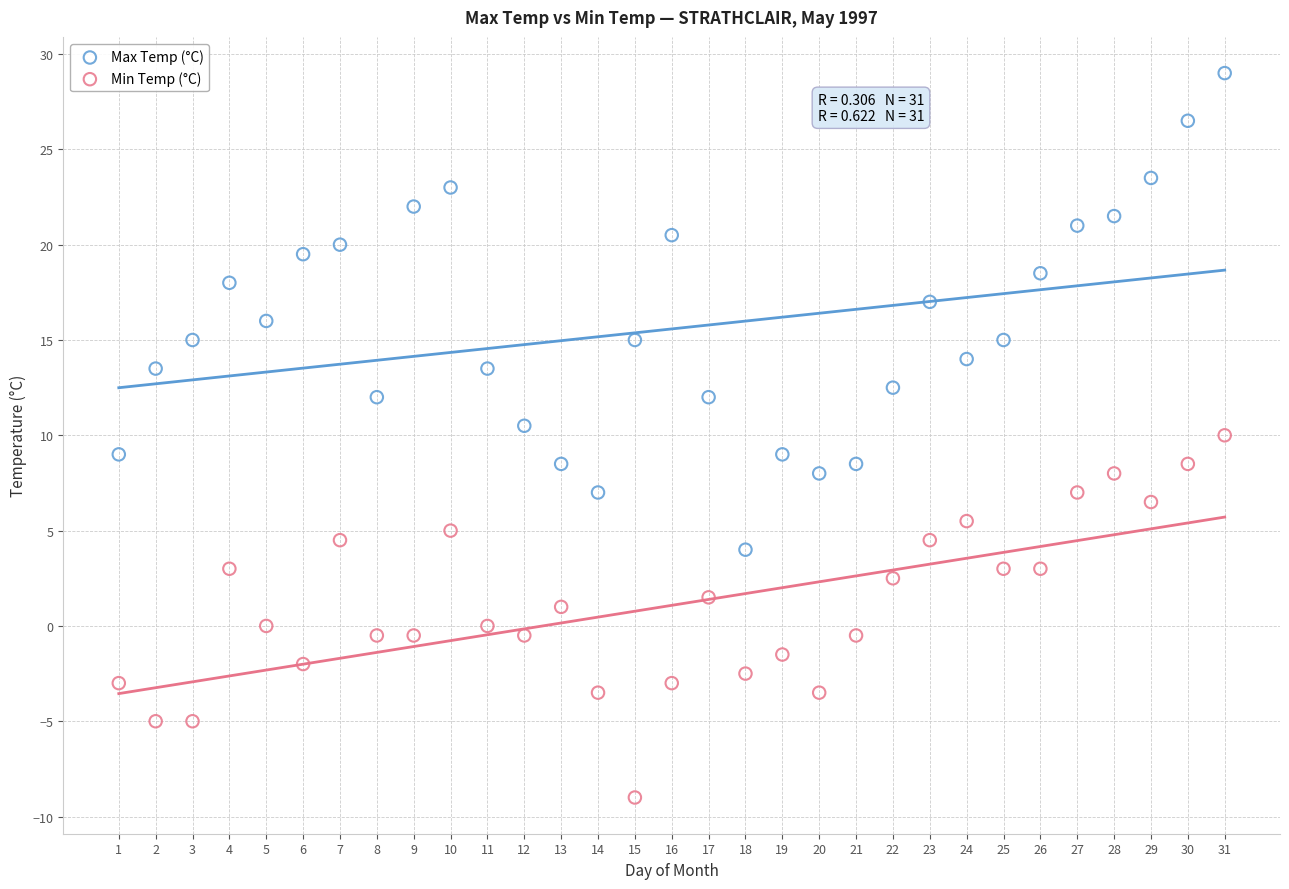

What are all the series names shown in the legend?

Max Temp (°C), Min Temp (°C)